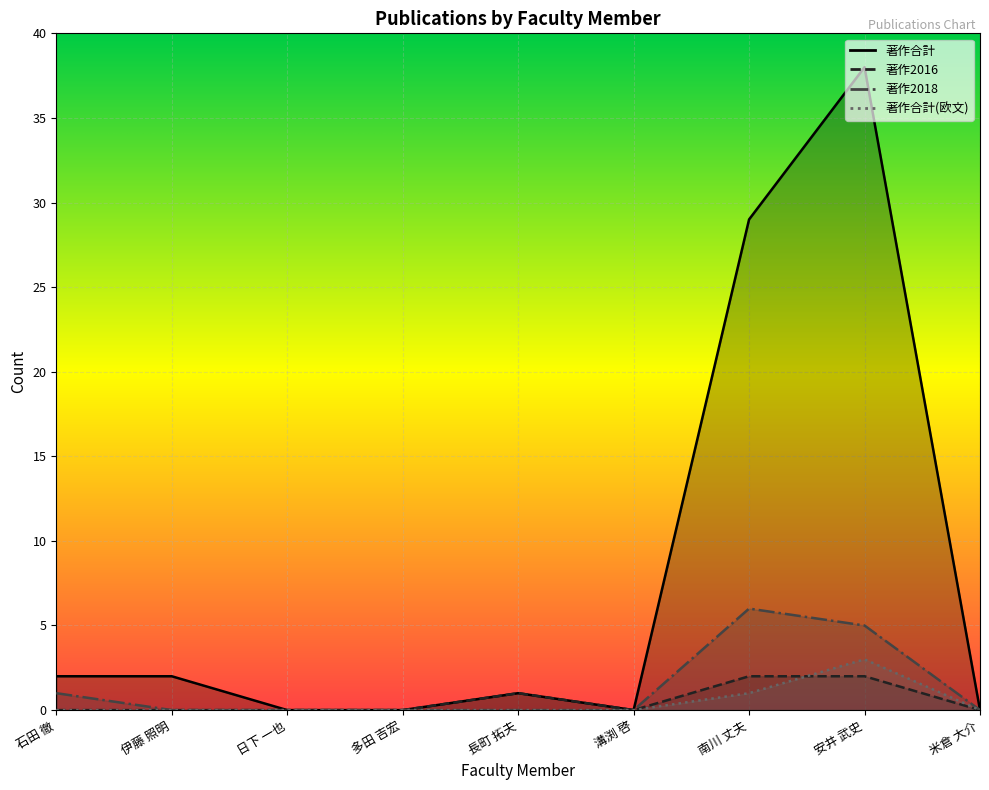

The value of 著作2016 at 日下 一也 is 0. True or false?

True